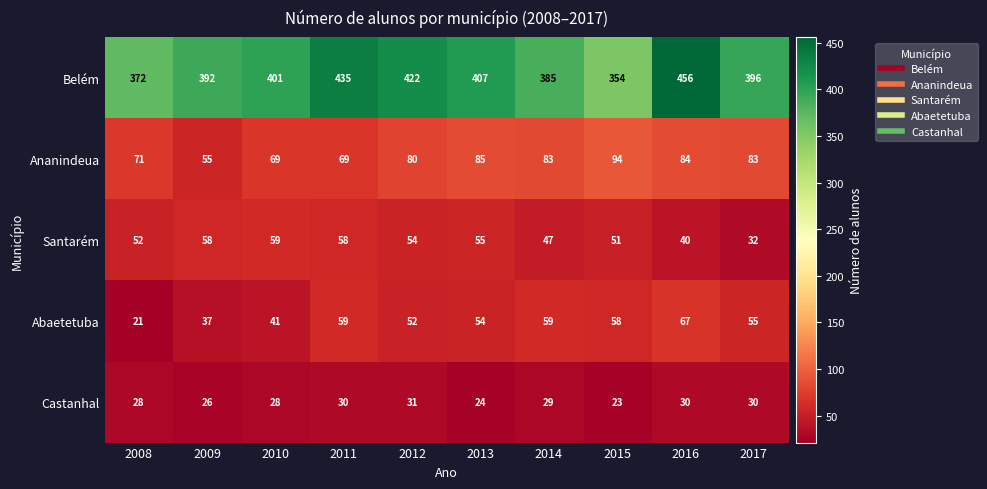

Between 2009 and 2010, which series saw the biggest shift?

Ananindeua